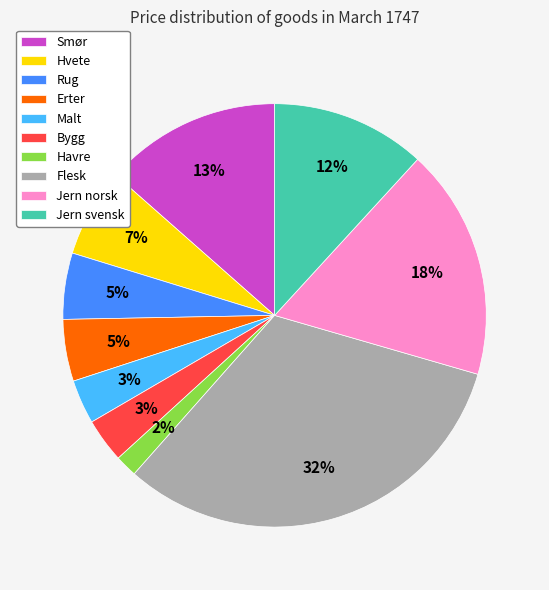

Does any single category account for the majority?

No